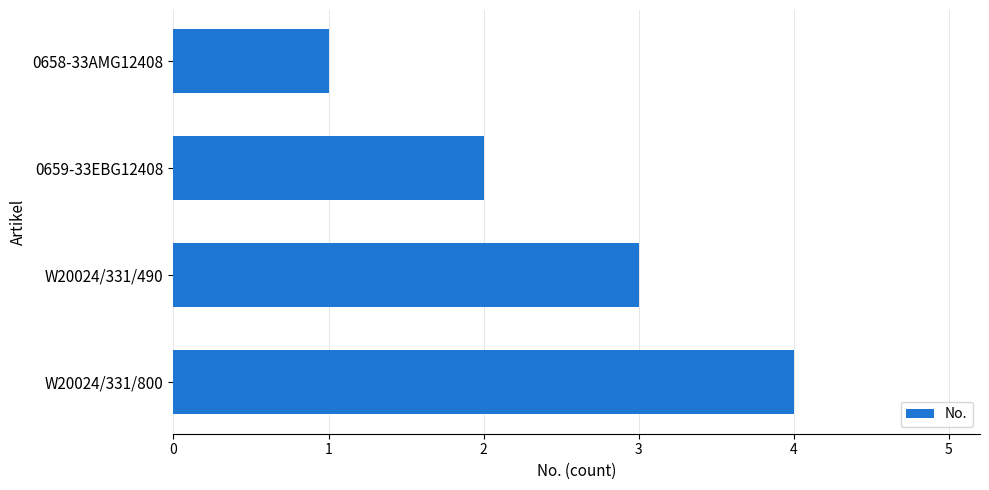

The chart shows a value of 1 at 0659-33EBG12408. True or false?

False